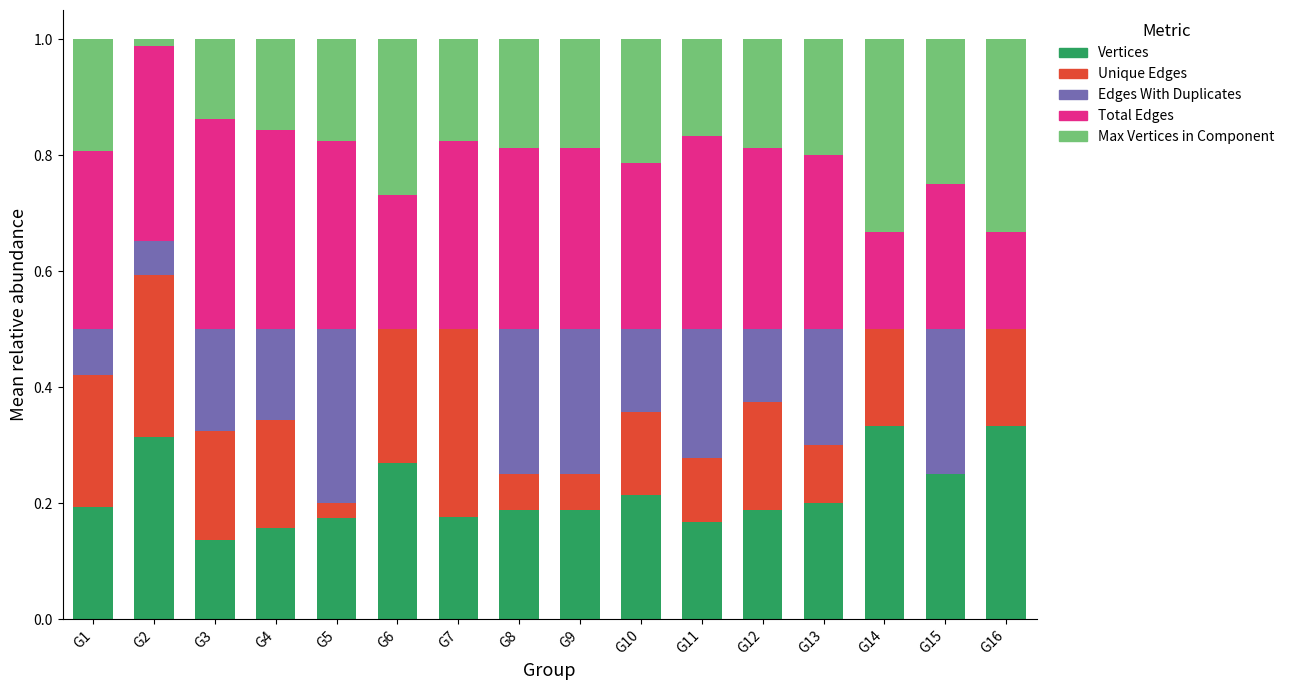

What is the sum of the Vertices values at G16 and G13?

0.5